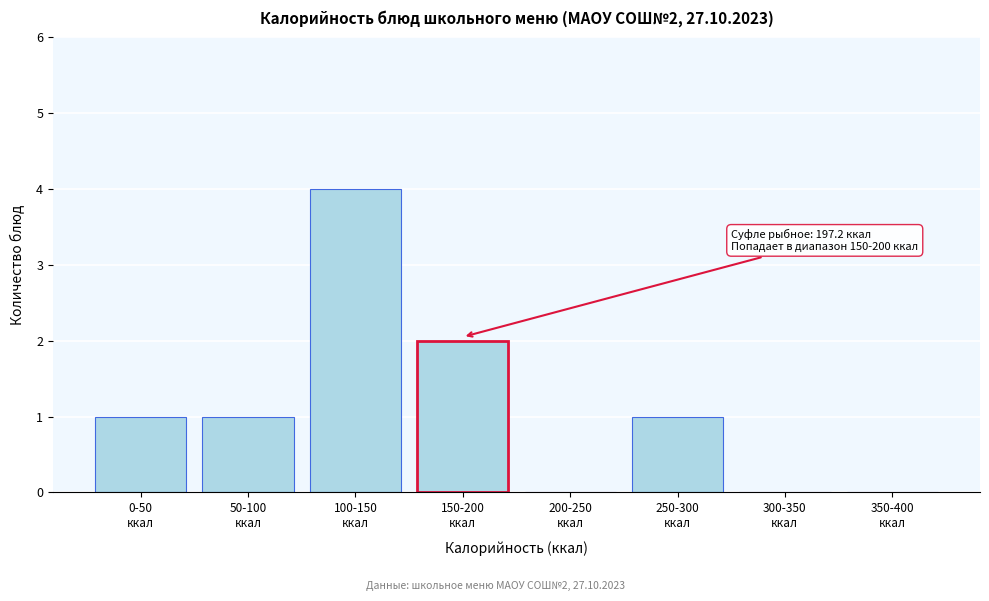

What is the greatest value displayed?

4